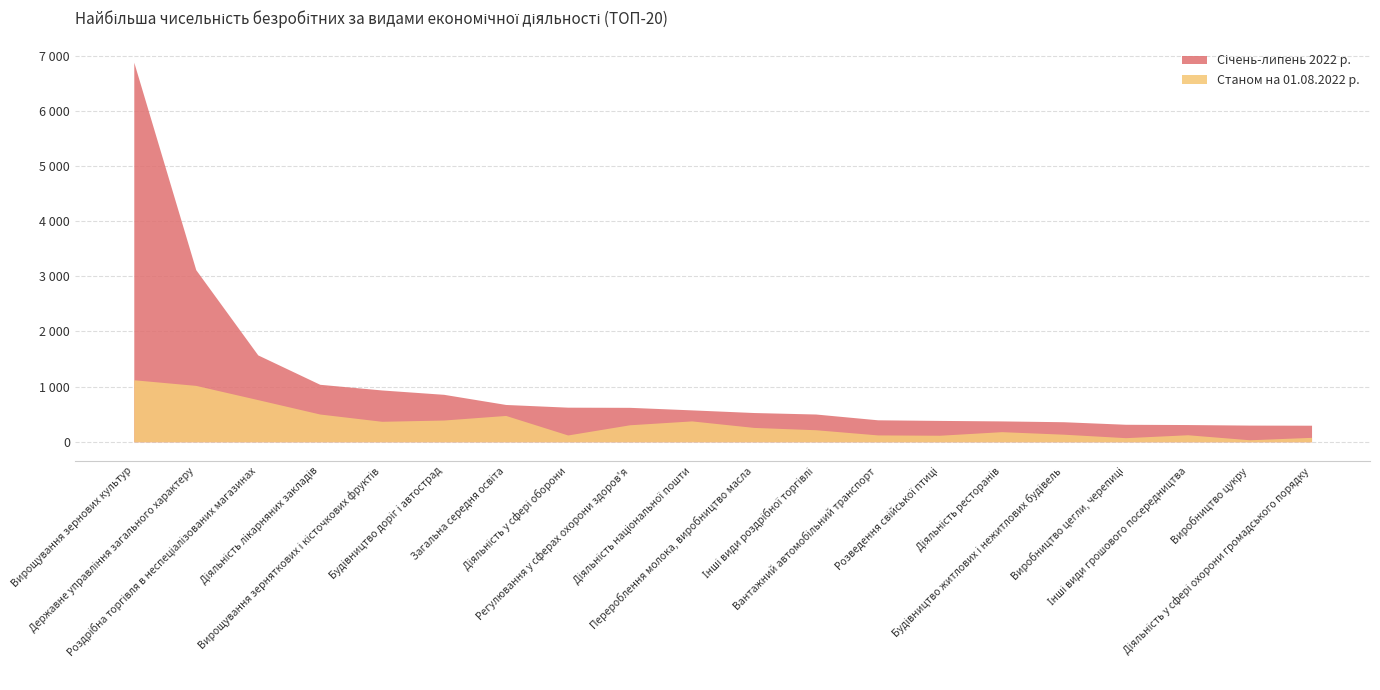

What is the difference between the Січень-липень 2022 р. values at Роздрібна торгівля в неспеціалізованих магазинах and Діяльність ресторанів?

1197